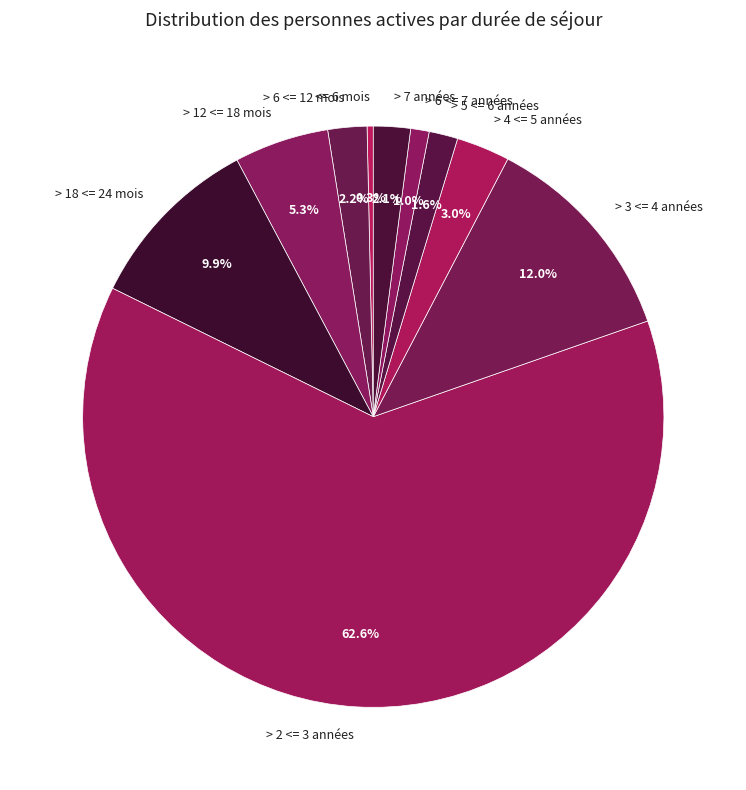

What percentage is NOT represented by > 6 <= 12 mois?

97.8%